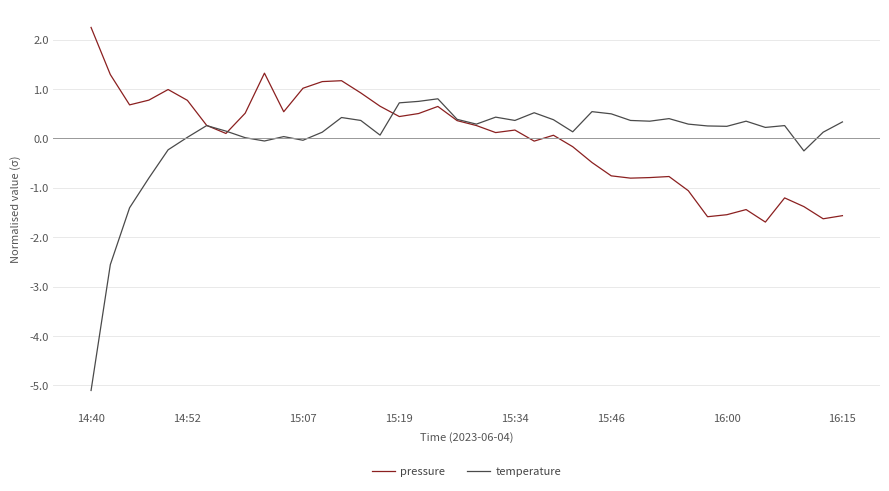

List the series in order of their peak value, lowest first.

temperature, pressure